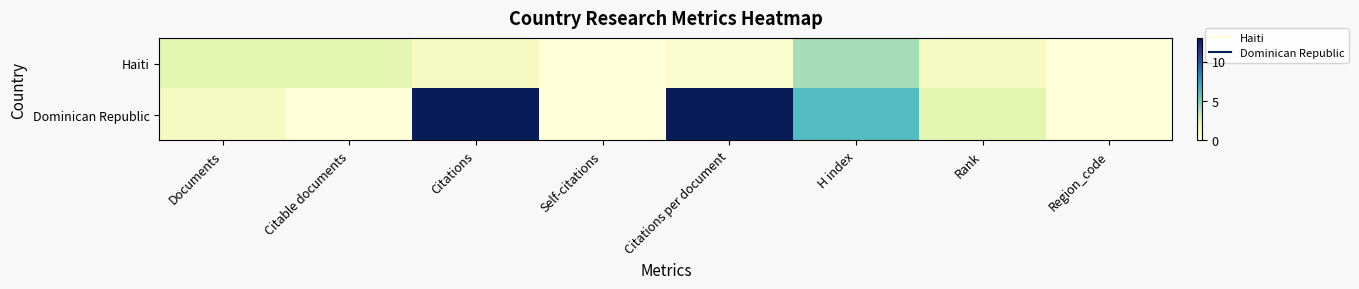

Which category has the lowest value across all series?

Self-citations